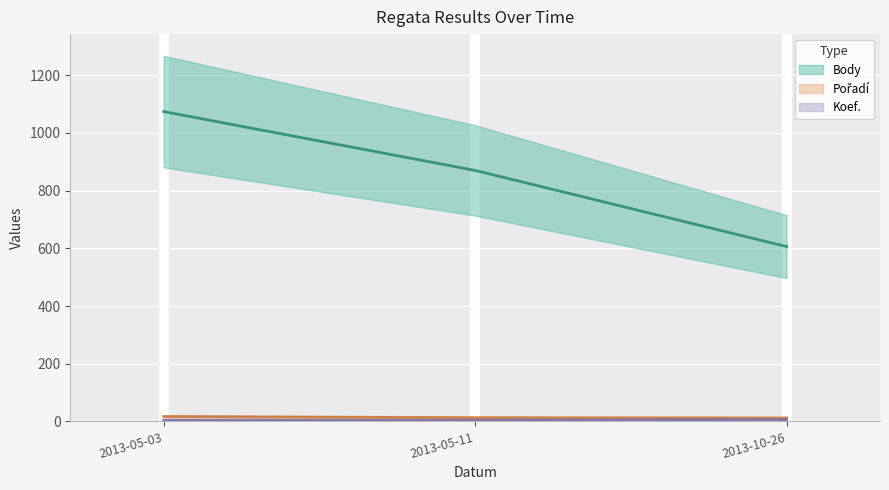

What is the difference between the second highest and minimum values in the Pořadí series?

1